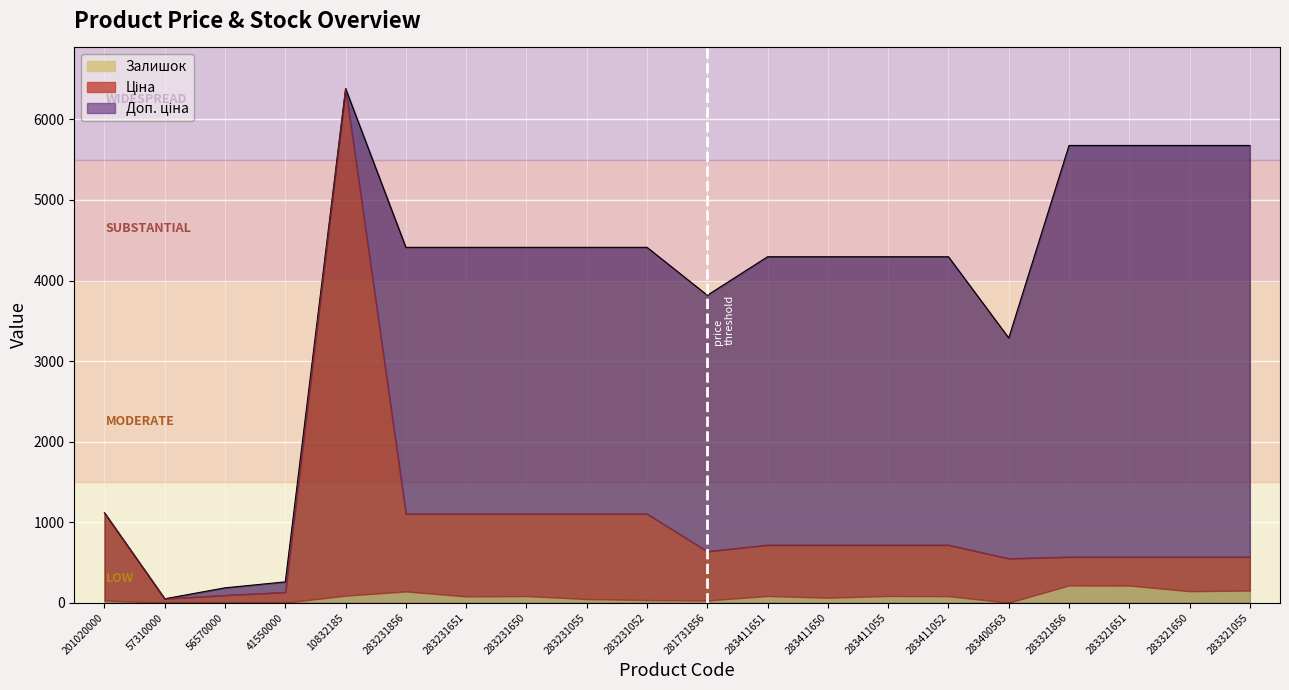

What is the value of the Доп. ціна point at the 2nd from the left?

47.8